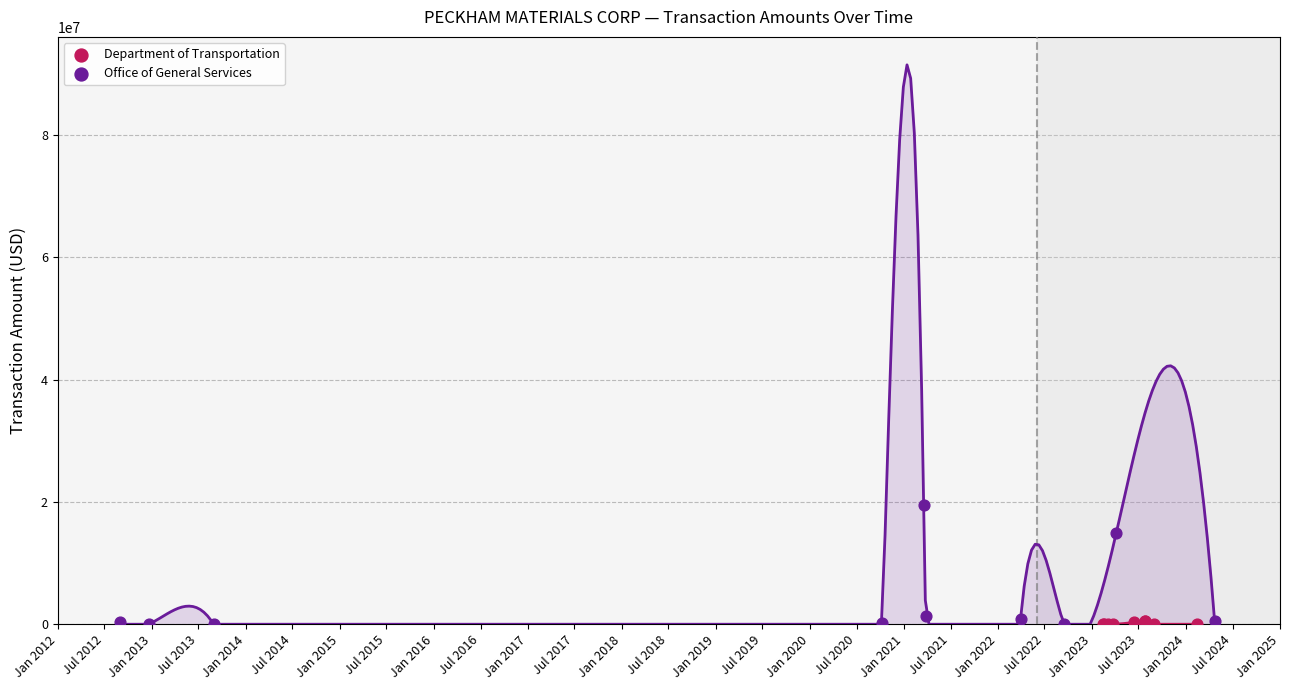

Which series has the widest spread of Y values?

Office of General Services